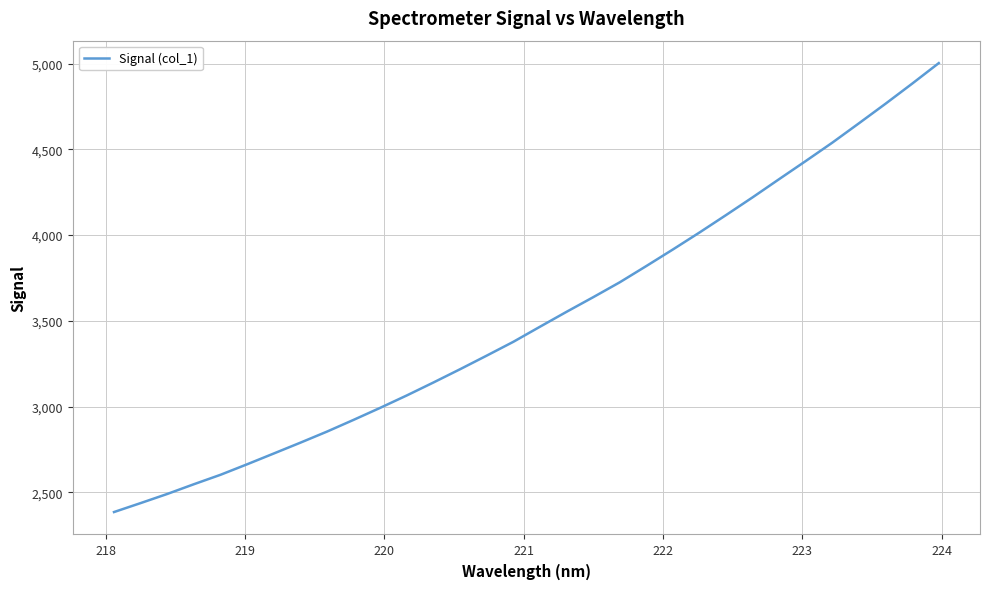

What is the difference between the maximum and minimum values?

2618.5